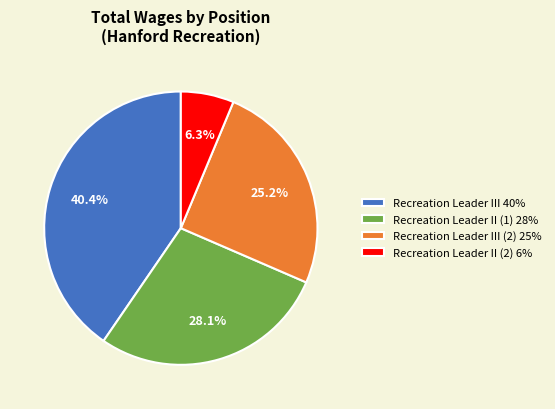

What portion of the pie excludes Recreation Leader III 40%?

59.6%